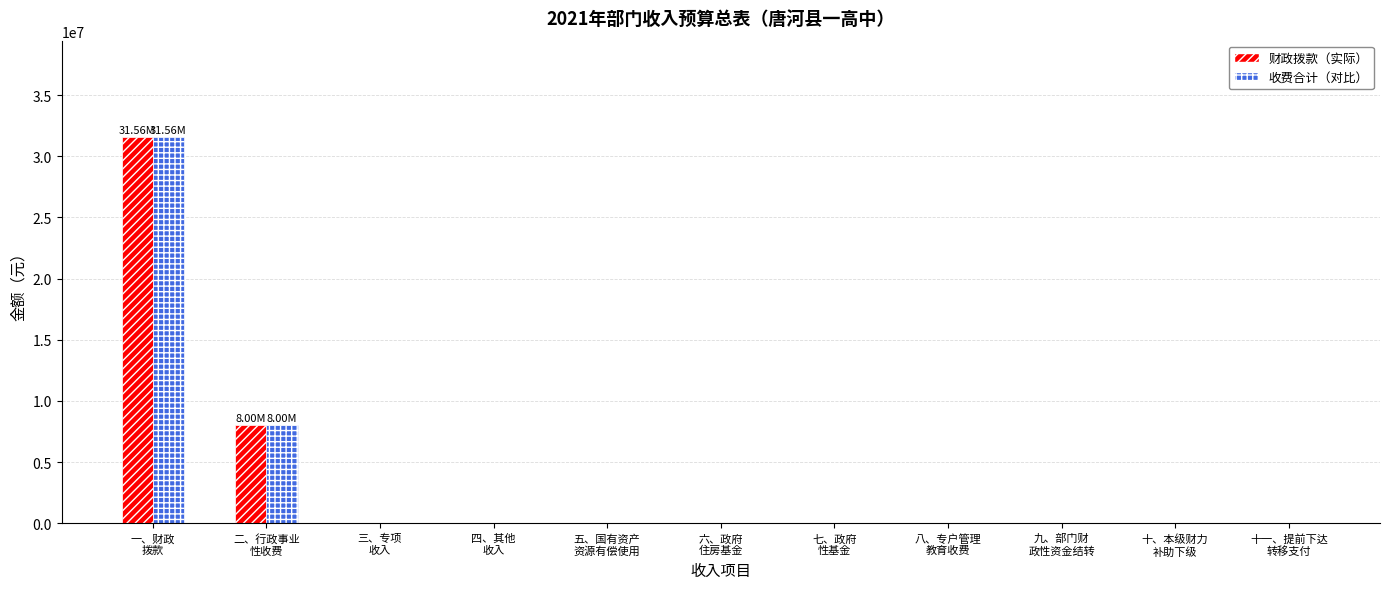

What are all the series names shown in the legend?

财政拨款（实际）, 收费合计（对比）